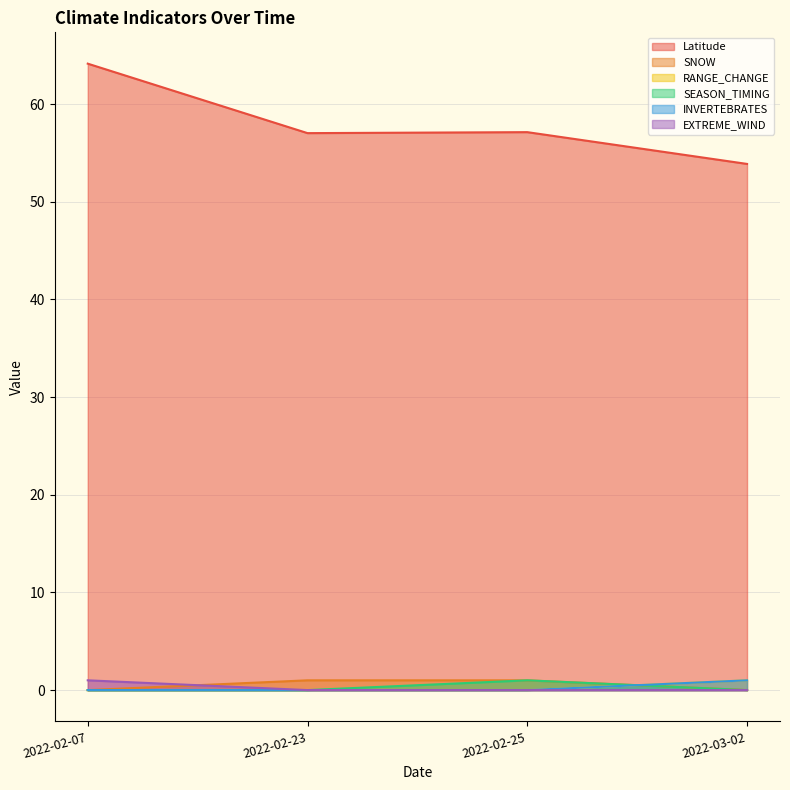

At how many categories does at least one series exceed 0?

4